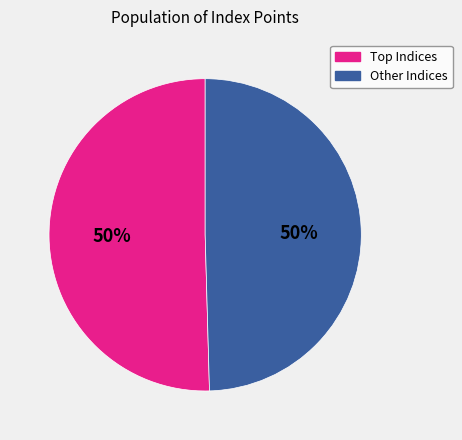

To the nearest percent, what is the average slice percentage?

50%